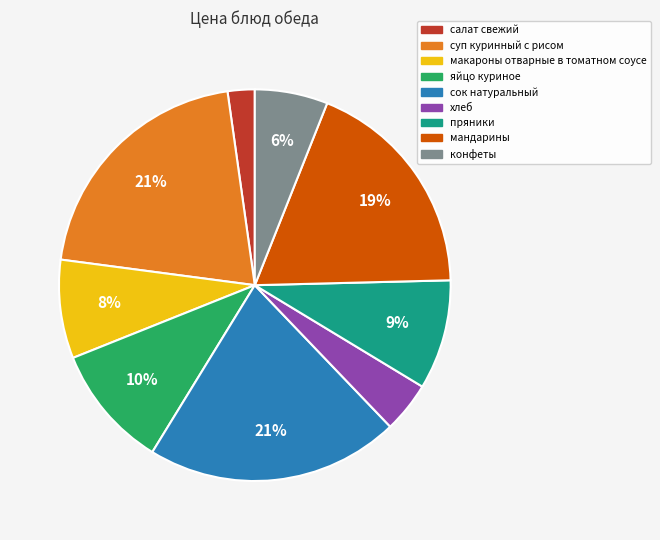

What is the smallest slice in the pie chart?

салат свежий